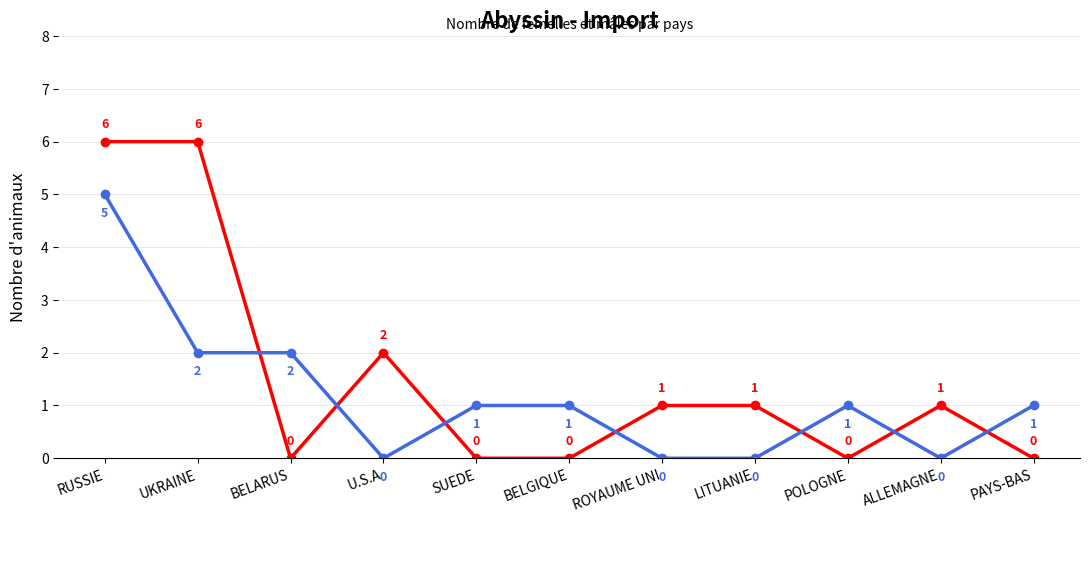

What is the total value across all series at ALLEMAGNE?

1